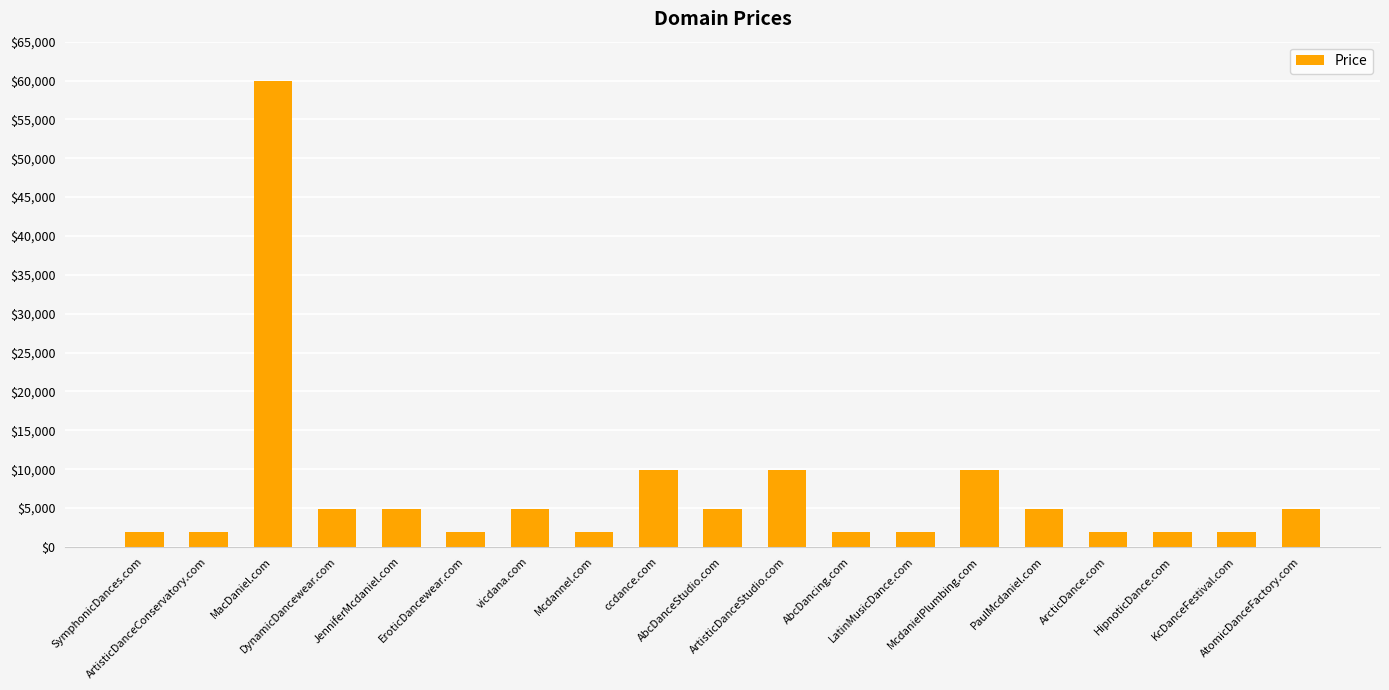

What is the label of the 14th bar from the right?

EroticDancewear.com